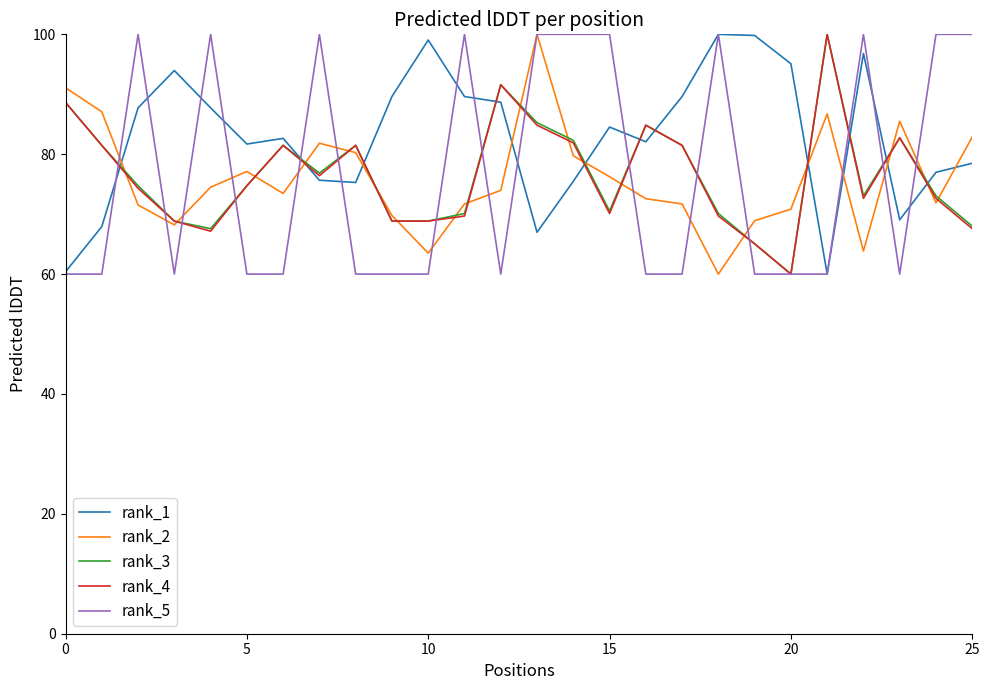

Which series has the largest total across all categories?

rank_1